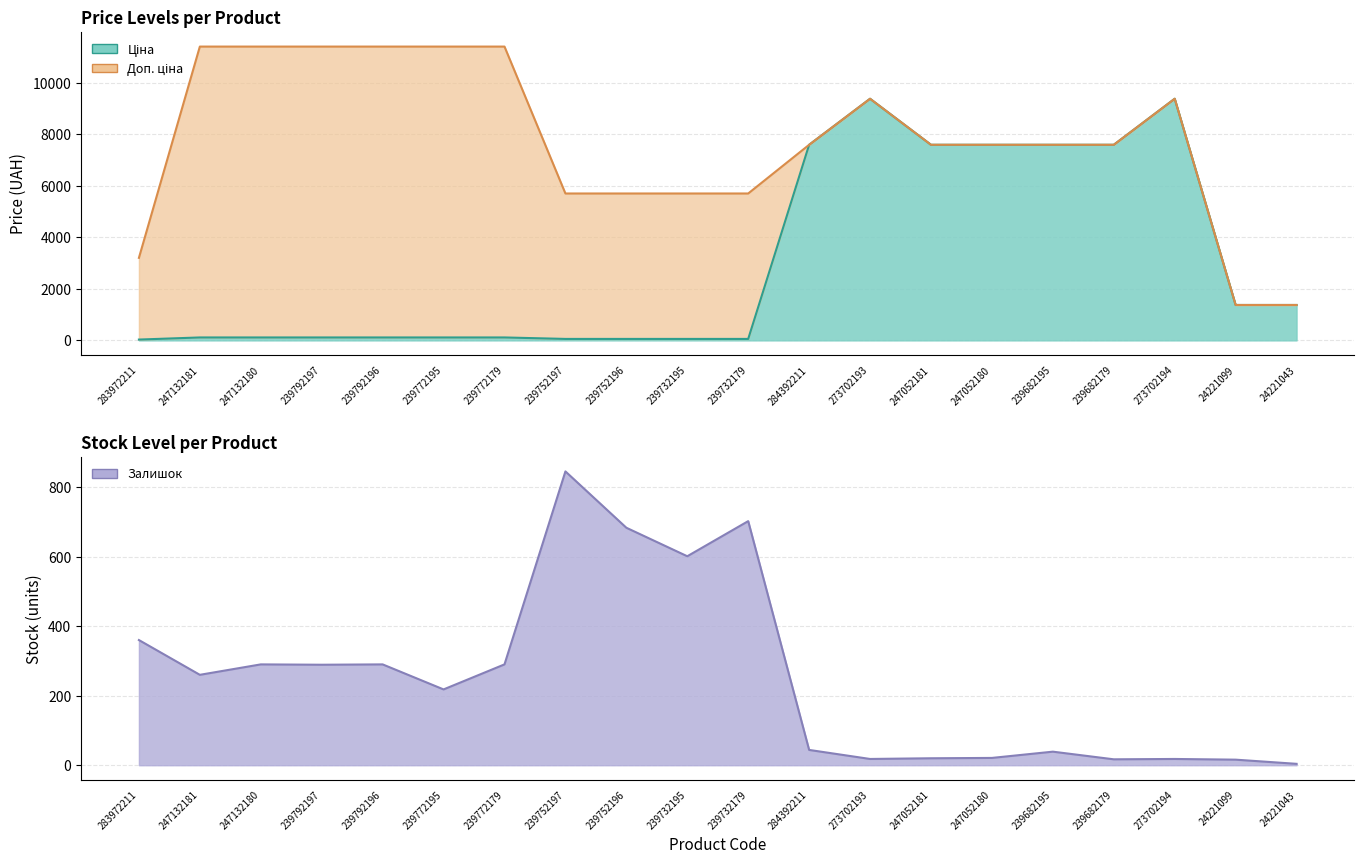

The value of Залишок at 239792196 is 518.2. True or false?

False